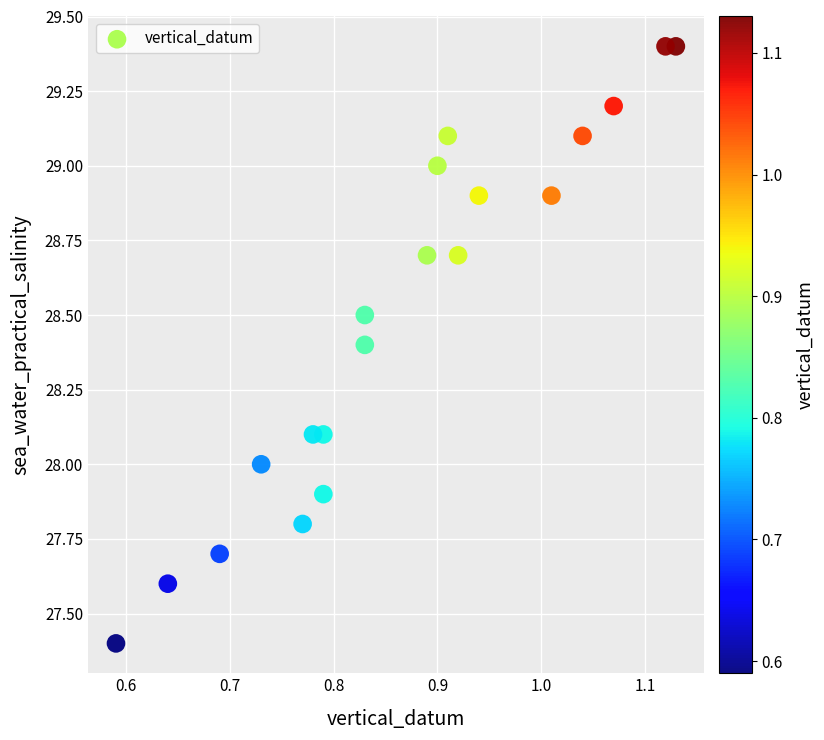

What is the range of X values (max minus min)?

0.5